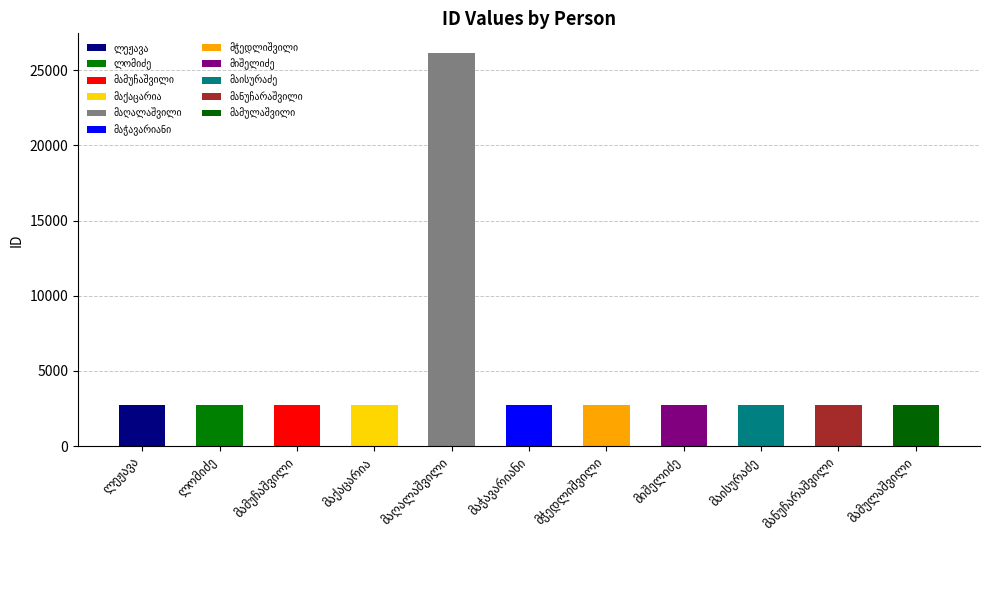

Which label corresponds to the smallest value in the chart?

ლეჟავა